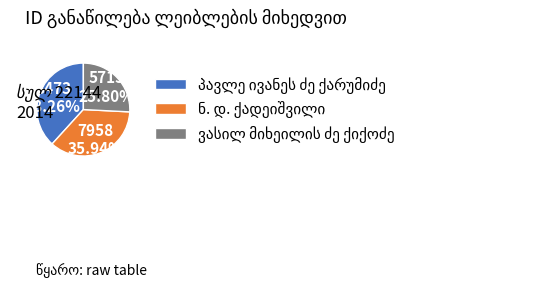

Is there a majority slice in this chart?

No